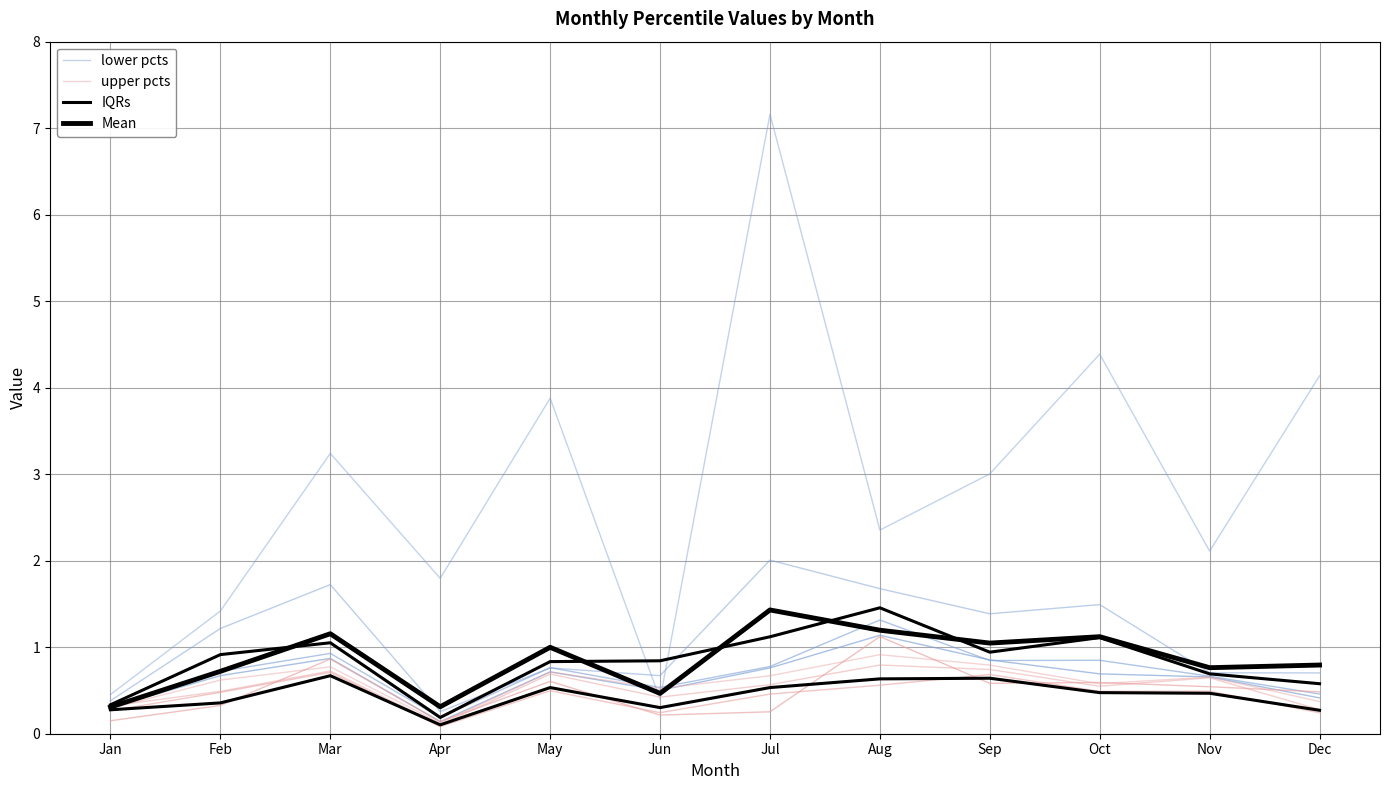

Does the chart display data point markers on the line(s)?

No